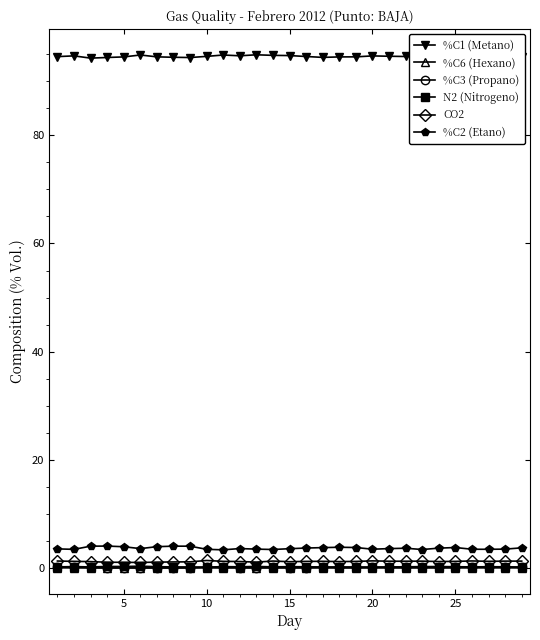

What is the value of the %C2 (Etano) point at the 2nd from the left?

3.5